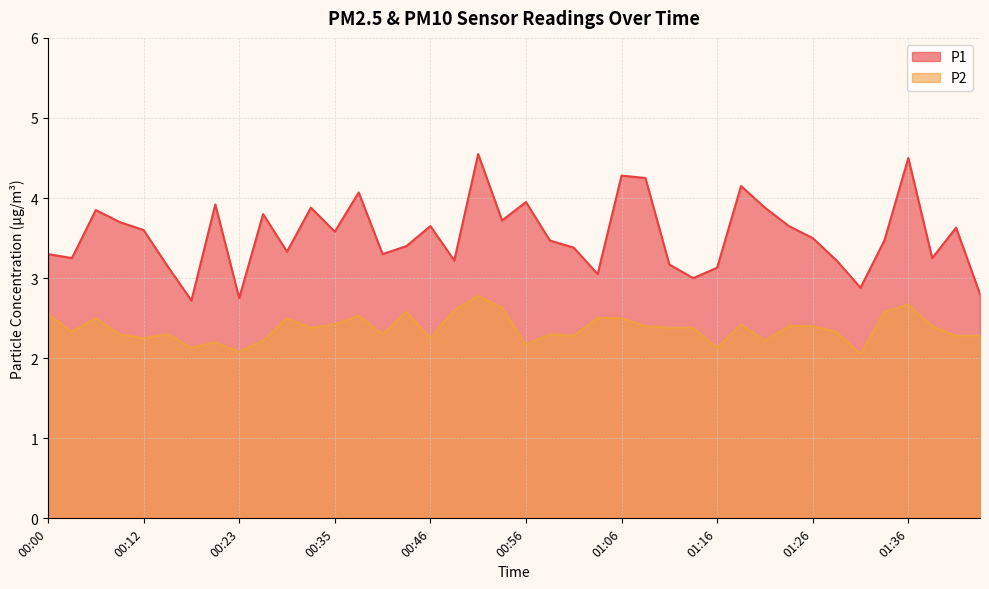

Does the chart have visible grid lines?

Yes